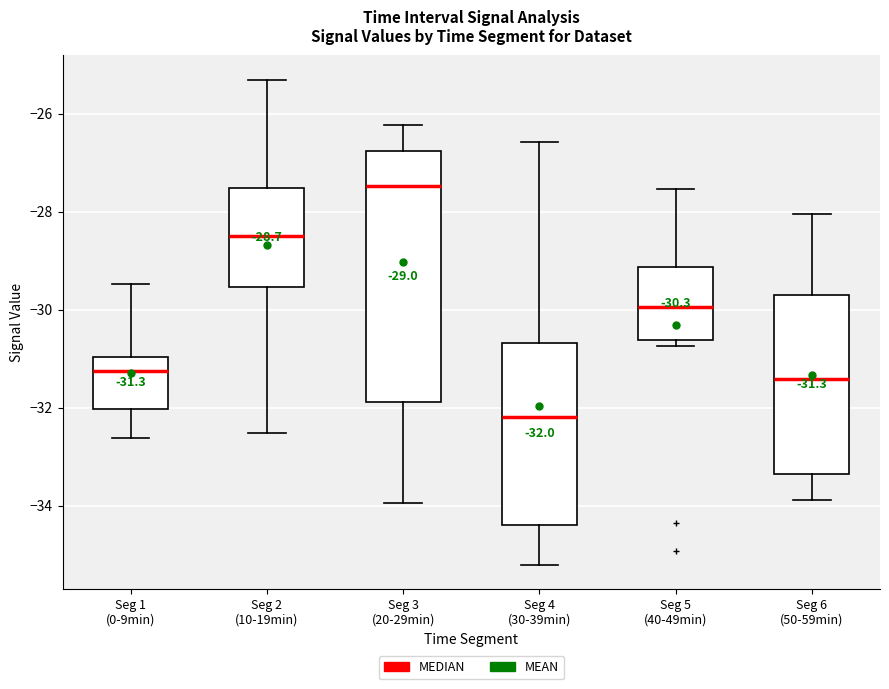

Which box has the highest median line?

Seg 3 (20-29min)